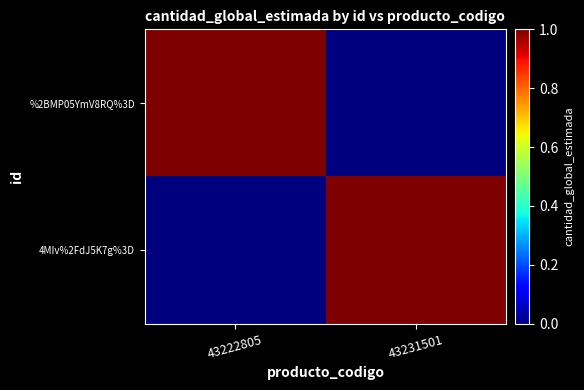

What is the total value across all series at 43222805?

1